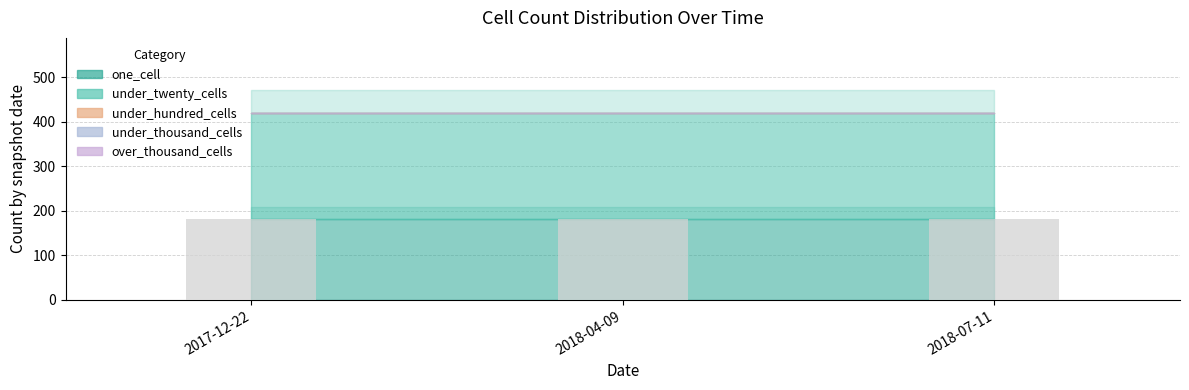

What is the spread (max minus min) of values at 2017-12-22?

238